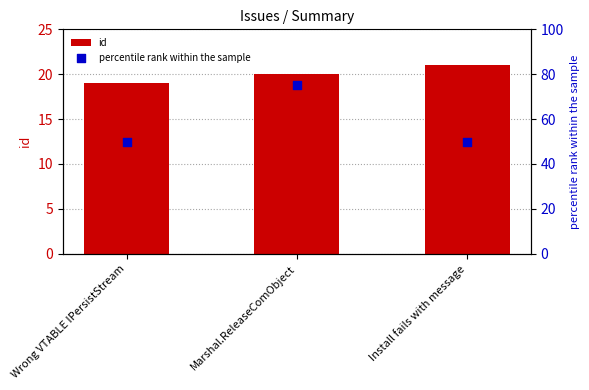

Which series contains the highest Y value?

percentile rank within the sample